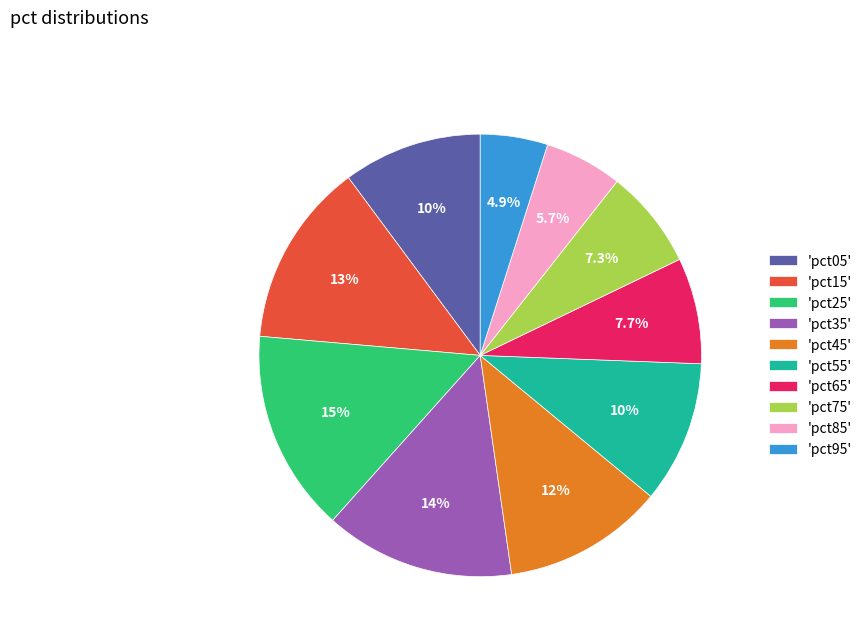

Is there a majority slice in this chart?

No